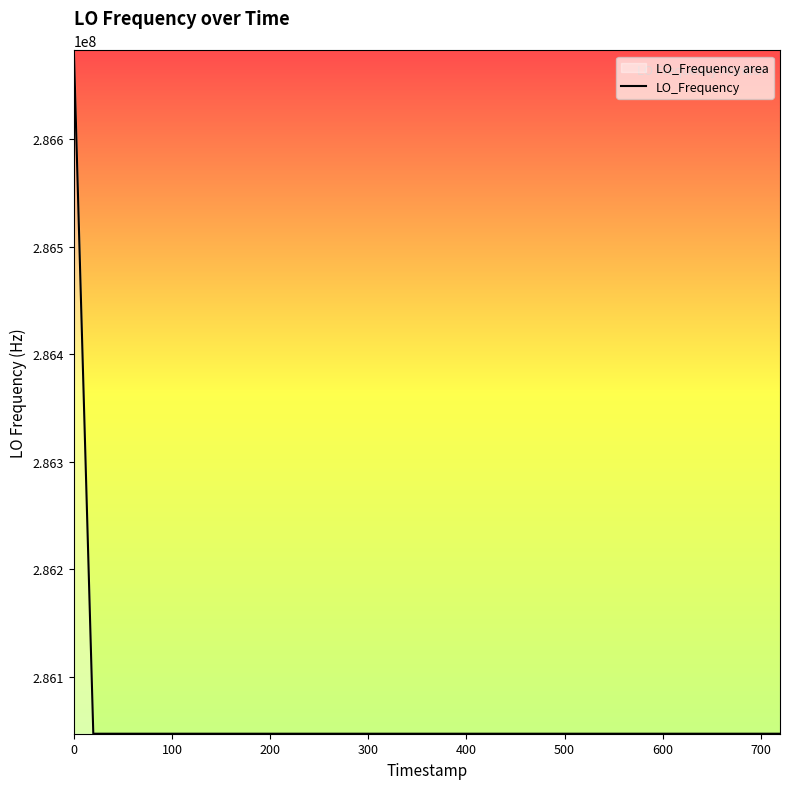

How many points are higher than both their immediate neighbors (excluding endpoints)?

9